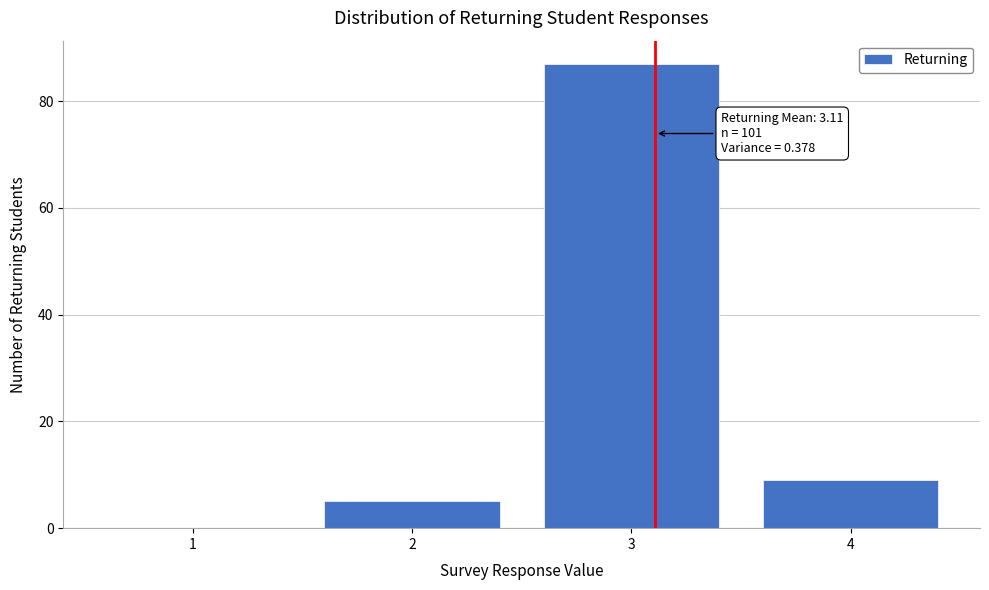

Reading right to left, transcribe all the data shown in this chart.

4=9	3=87	2=5	1=0